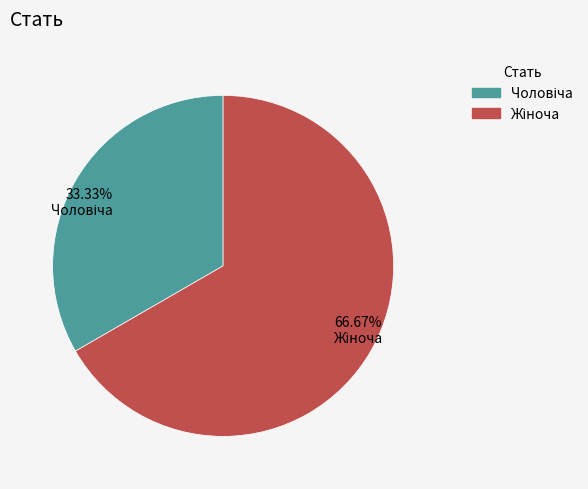

Is there any slice that represents more than half of the pie?

Yes